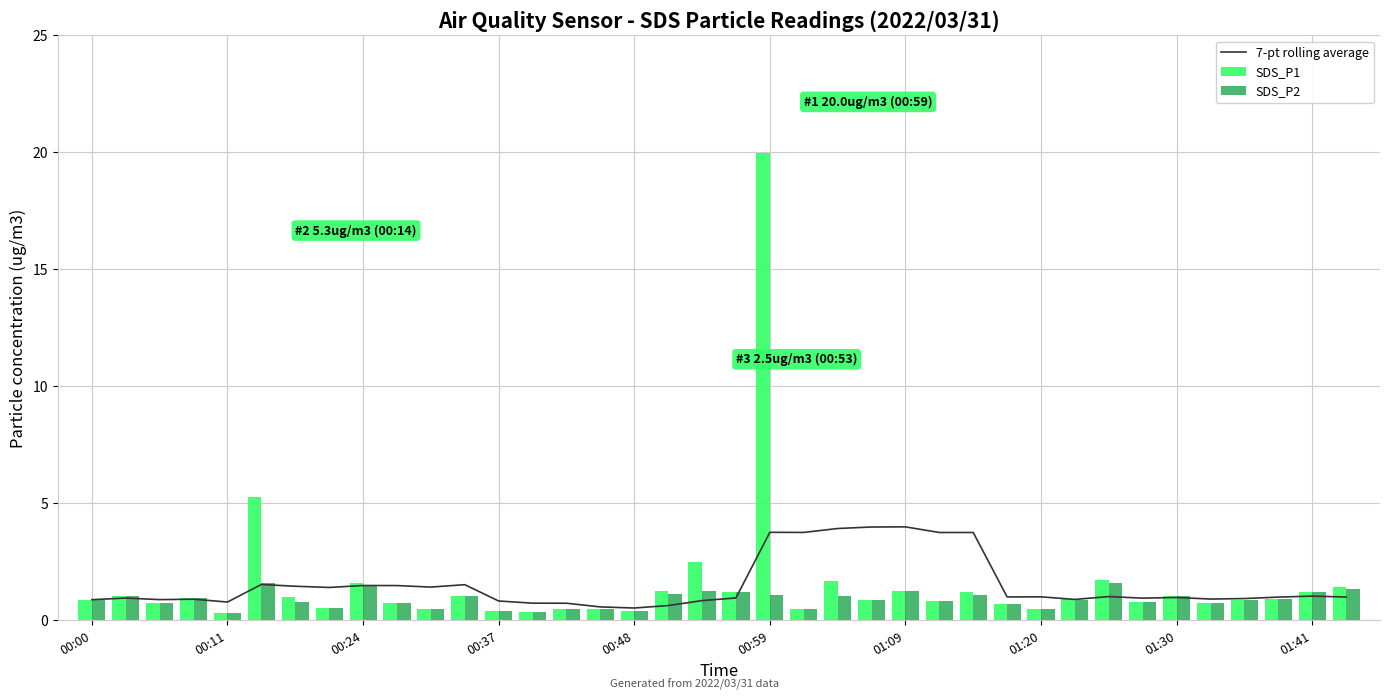

What is the smallest value displayed?

0.3